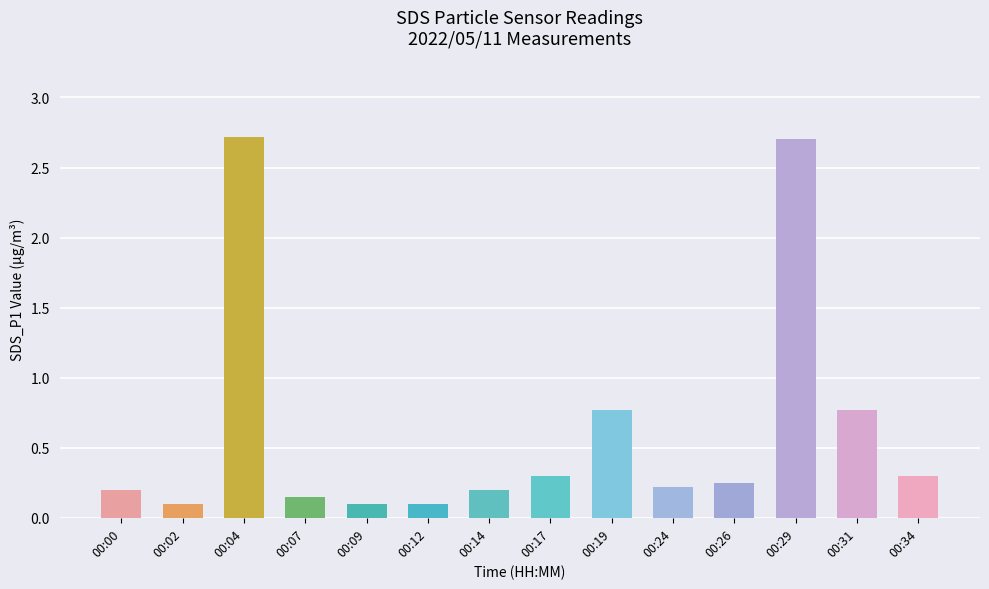

What is the minimum value shown in the chart?

0.1